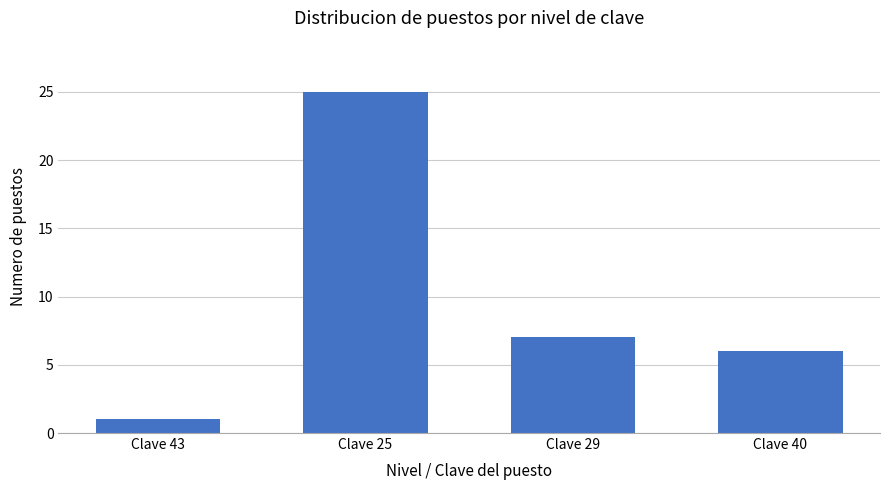

What position from the right is Clave 29?

2